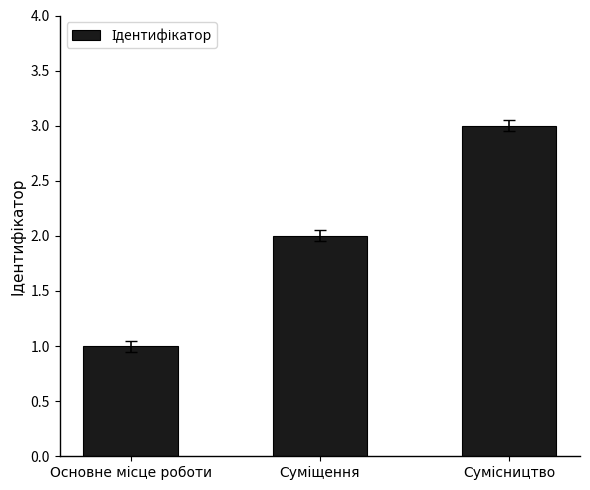

What is the maximum value shown in the chart?

3